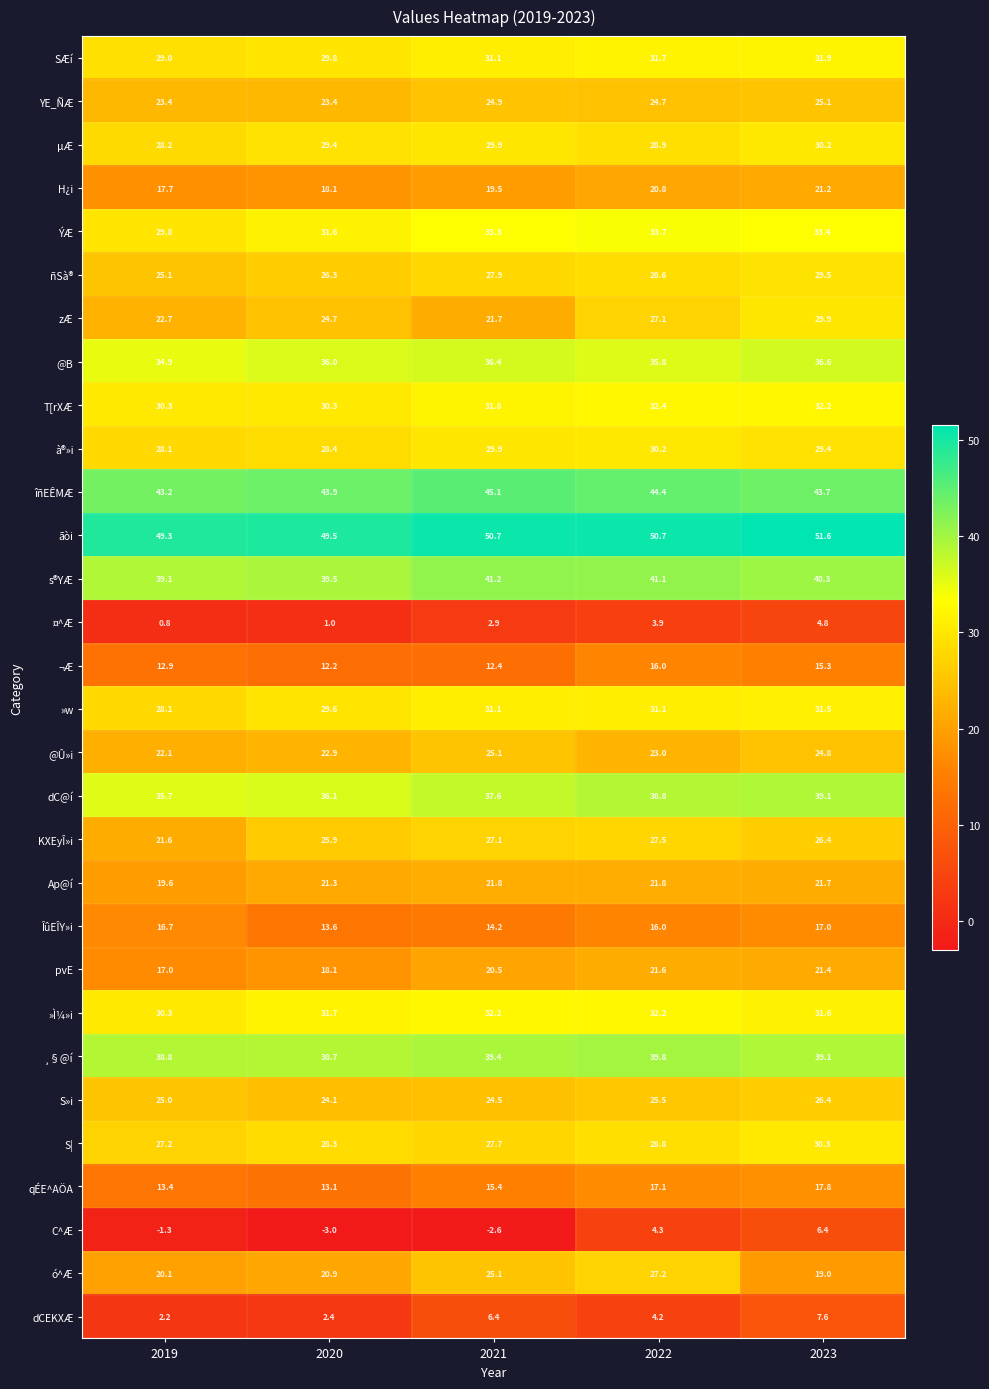

What is the average value of the dCEKXÆ series?

4.6